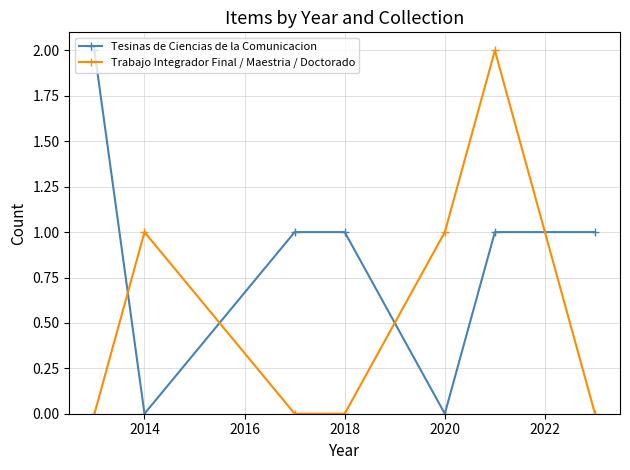

Which series ends up on top after the final intersection of Trabajo Integrador Final / Maestria / Doctorado and Tesinas de Ciencias de la Comunicacion?

Tesinas de Ciencias de la Comunicacion